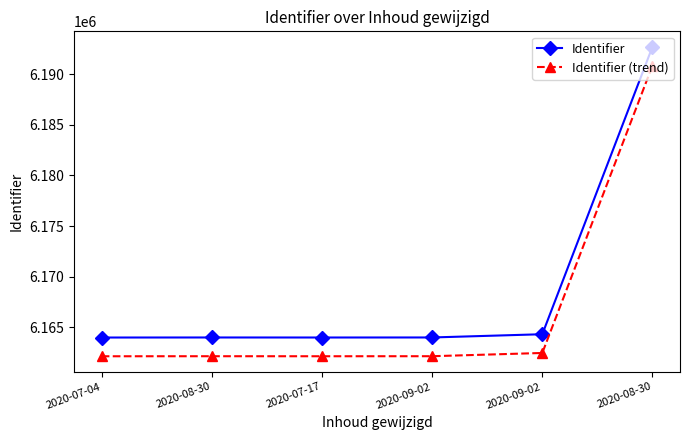

What is the spread (max minus min) of values at 2020-08-30?

1849.2